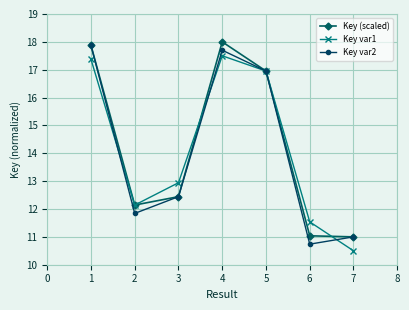

At which category does the chart reach its minimum across all series?

7